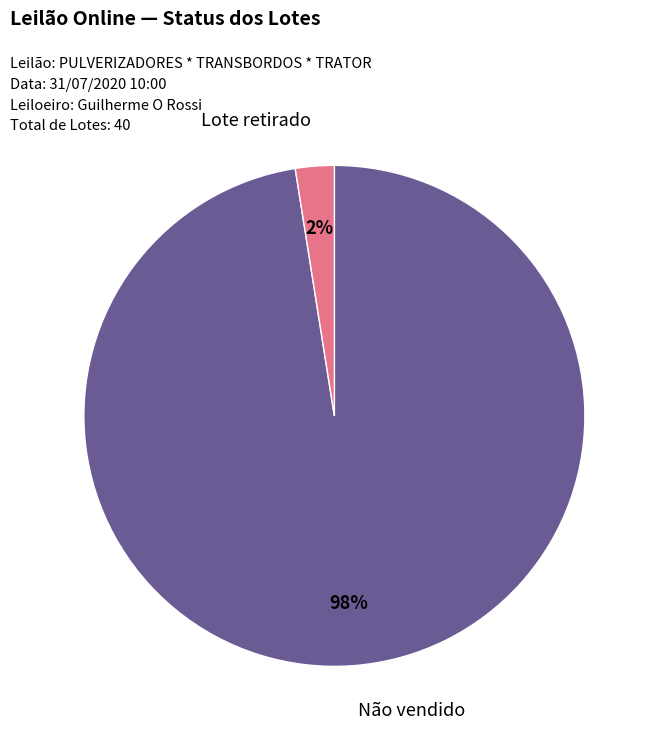

Do Não vendido and Lote retirado together represent more than half of the pie?

Yes